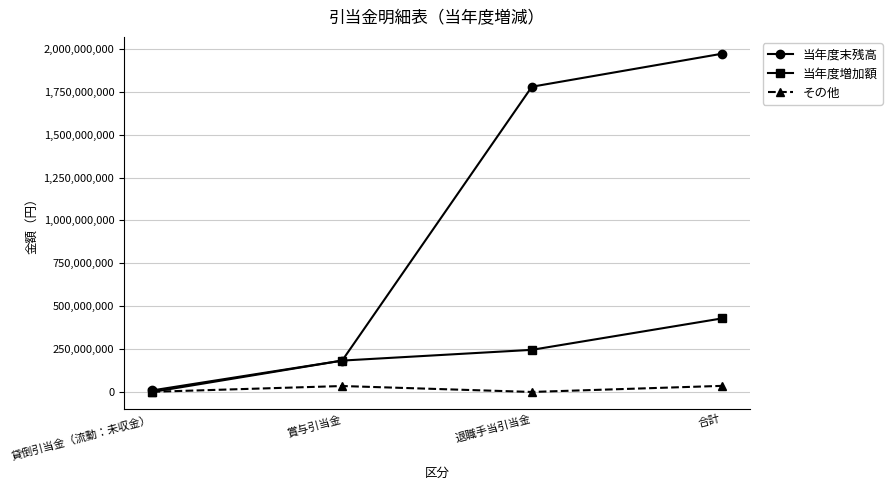

What is the difference between the 当年度末残高 values at 合計 and 退職手当引当金?

192000008